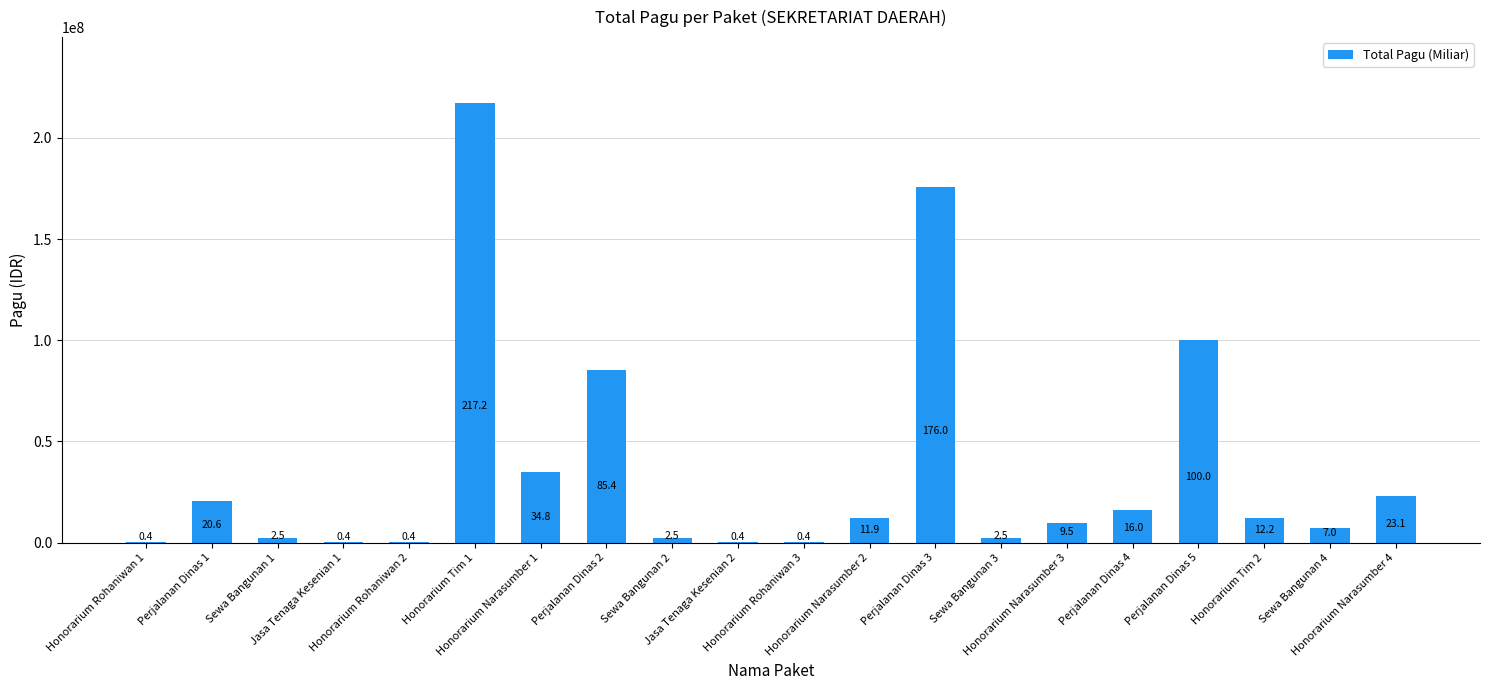

List the labels in order of value, smallest first.

Honorarium Rohaniwan 1, Jasa Tenaga Kesenian 1, Honorarium Rohaniwan 2, Jasa Tenaga Kesenian 2, Honorarium Rohaniwan 3, Sewa Bangunan 1, Sewa Bangunan 2, Sewa Bangunan 3, Sewa Bangunan 4, Honorarium Narasumber 3, Honorarium Narasumber 2, Honorarium Tim 2, Perjalanan Dinas 4, Perjalanan Dinas 1, Honorarium Narasumber 4, Honorarium Narasumber 1, Perjalanan Dinas 2, Perjalanan Dinas 5, Perjalanan Dinas 3, Honorarium Tim 1